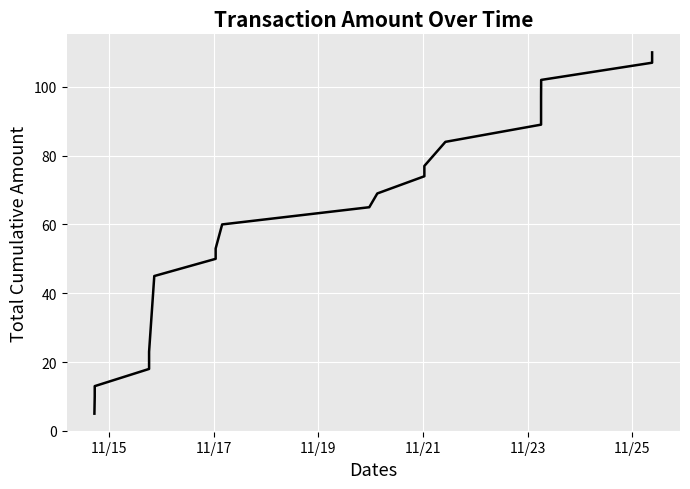

What is the smallest value displayed?

5